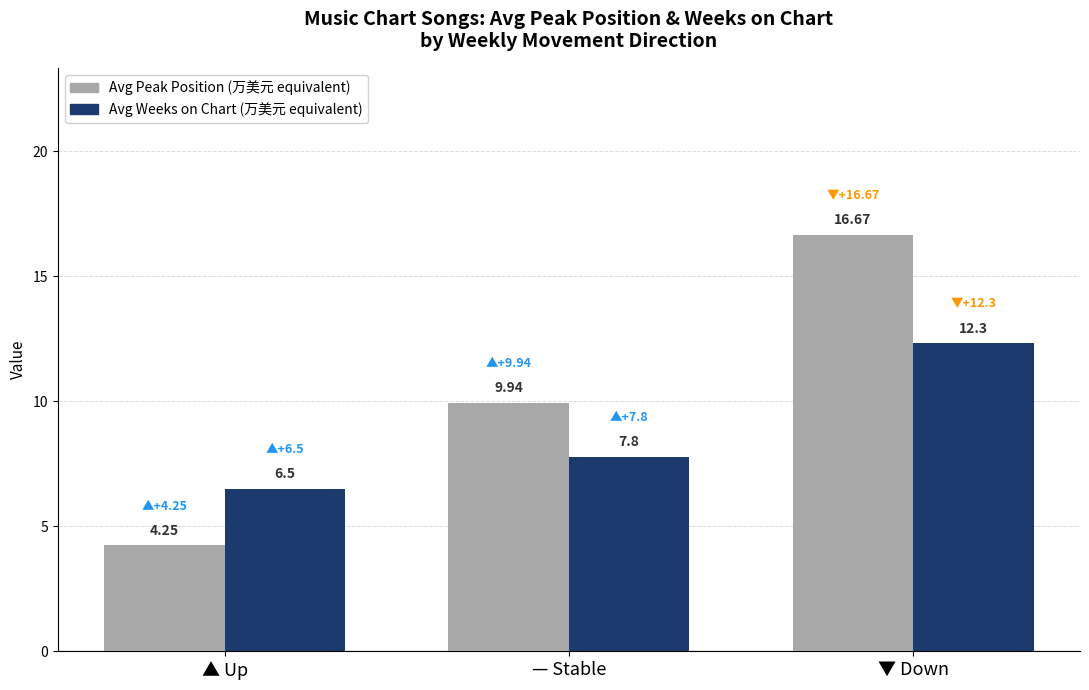

What is the total value across all series at — Stable?

17.7